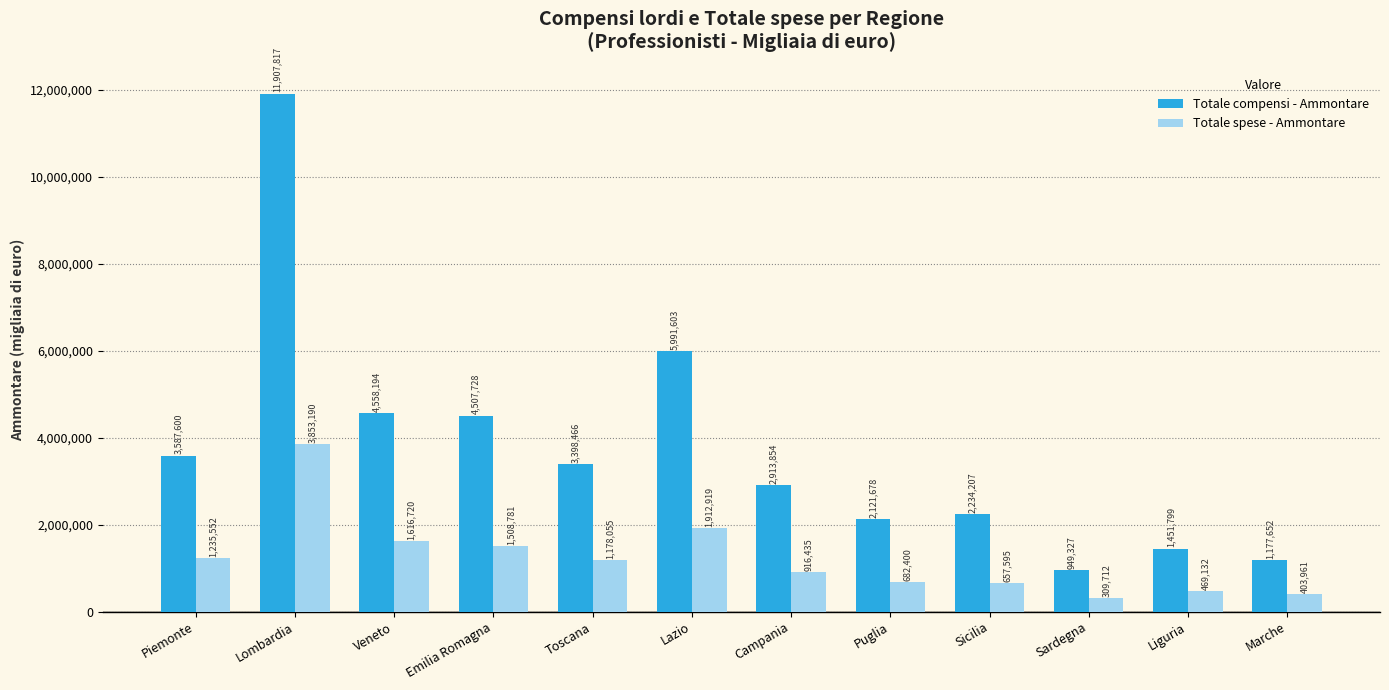

Reading left to right, extract all data points from this chart.

Totale compensi - Ammontare: 3587600	11907817	4558194	4507728	3398466	5991603	2913854	2121678	2234207	949327	1451799	1177652
Totale spese - Ammontare: 1235552	3853190	1616720	1508781	1178055	1912919	916435	682400	657595	309712	469132	403961